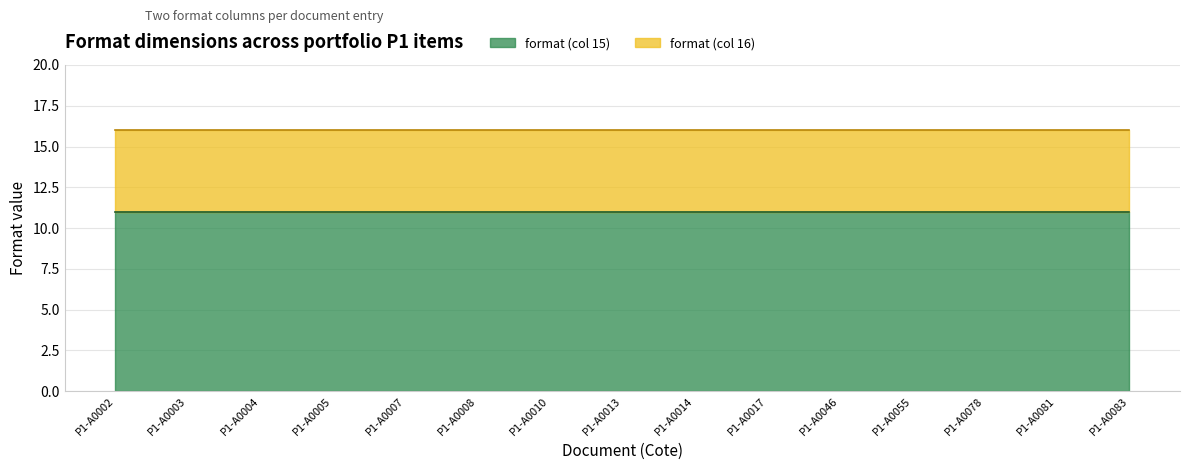

At which label does format (col 16) reach its minimum?

P1-A0002